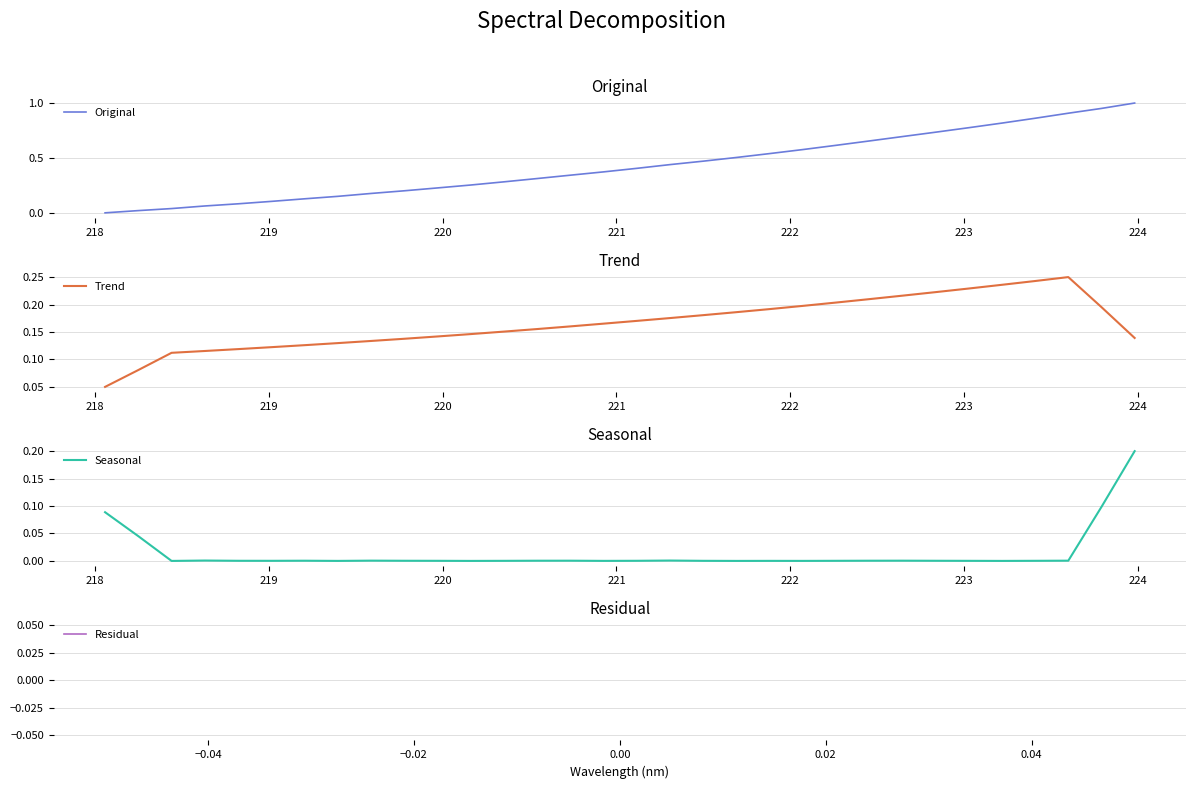

True or false: Seasonal has a value of 0.0 at 17.

False